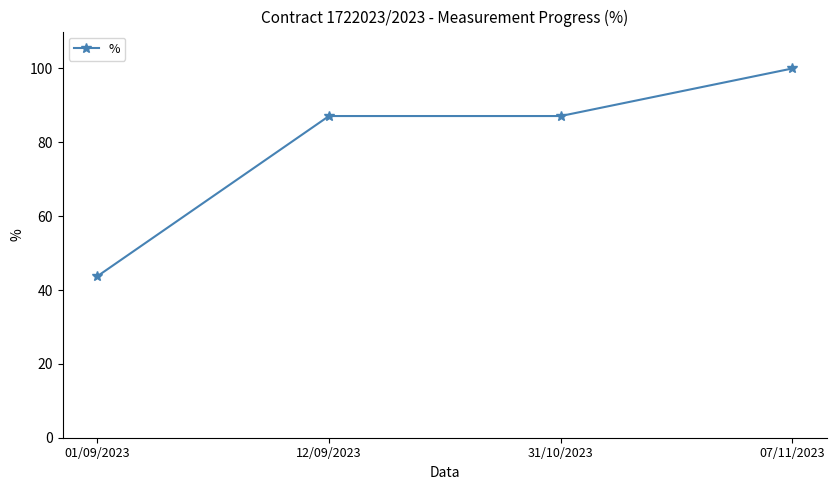

Reading right to left, extract all data points from this chart.

100.0	87.1	87.1	43.7